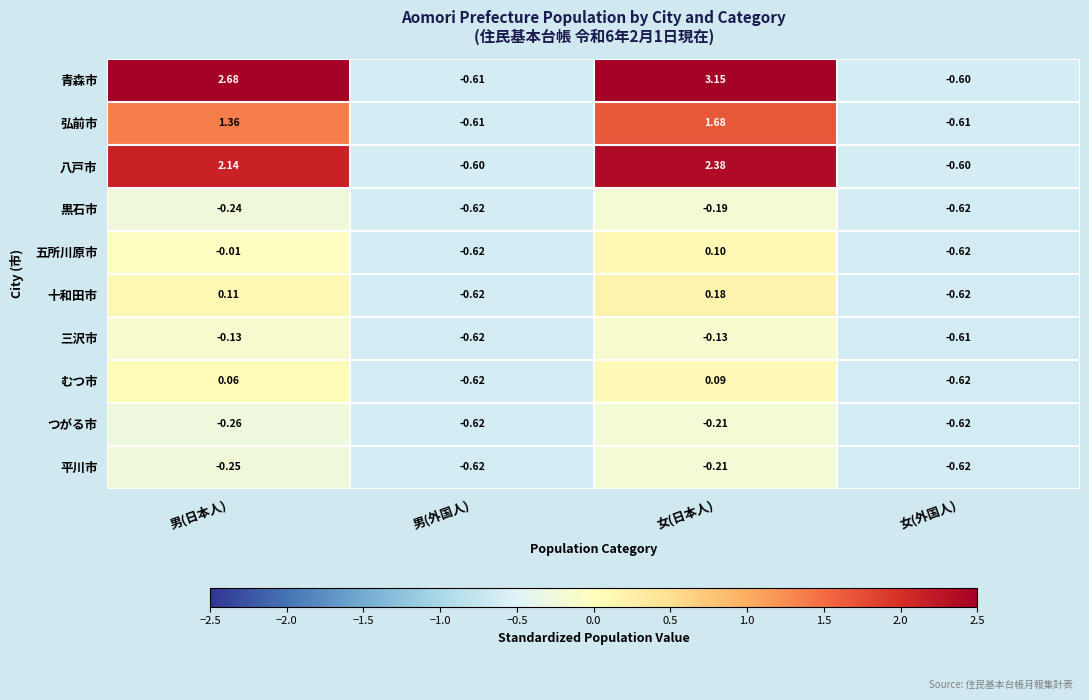

Where is 五所川原市 nearest to the value 0?

男(日本人)